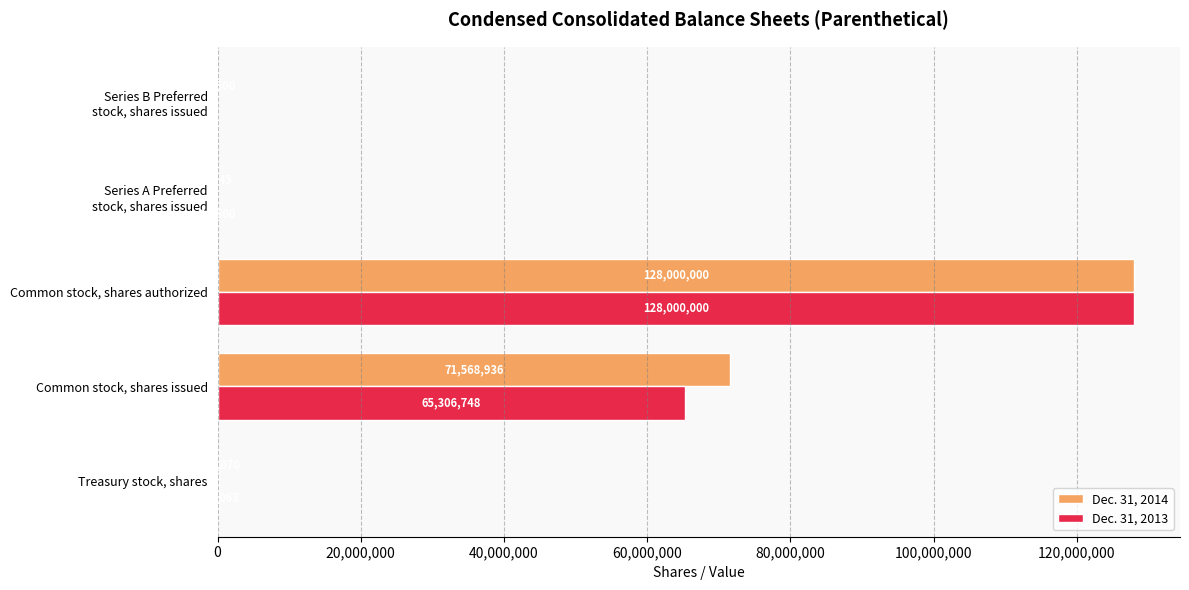

At which label does Dec. 31, 2014 reach its peak?

Common stock, shares authorized